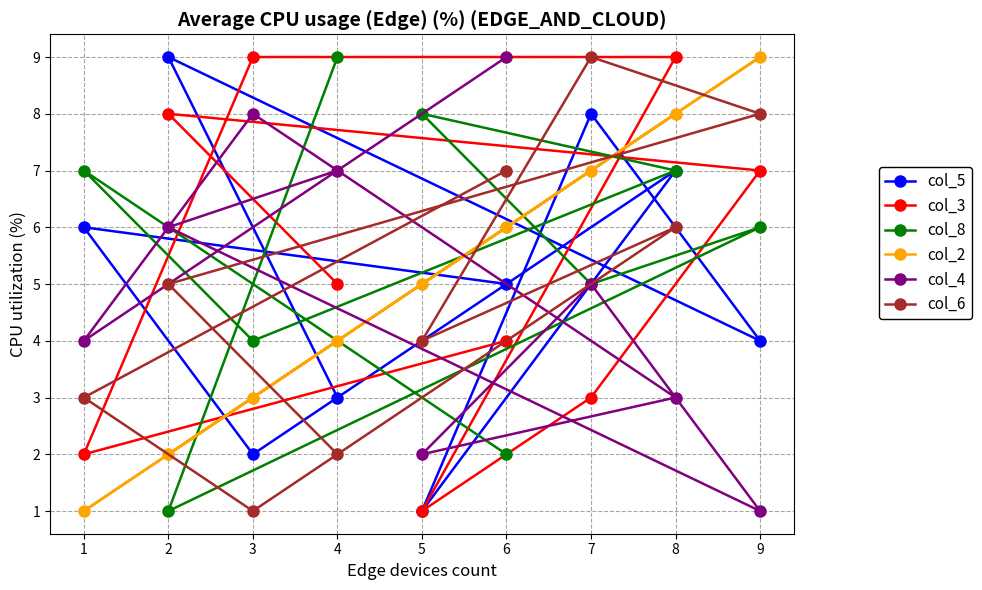

What is the approximate value of col_8 at 4?

9